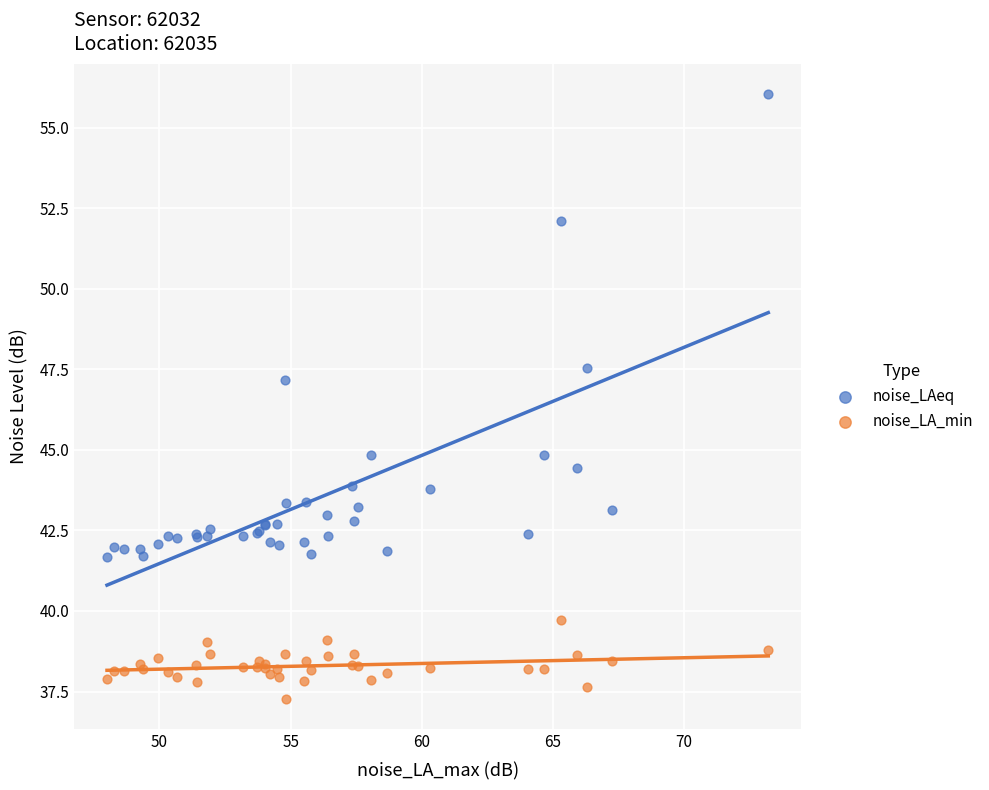

Which series reaches the maximum Y coordinate?

noise_LAeq